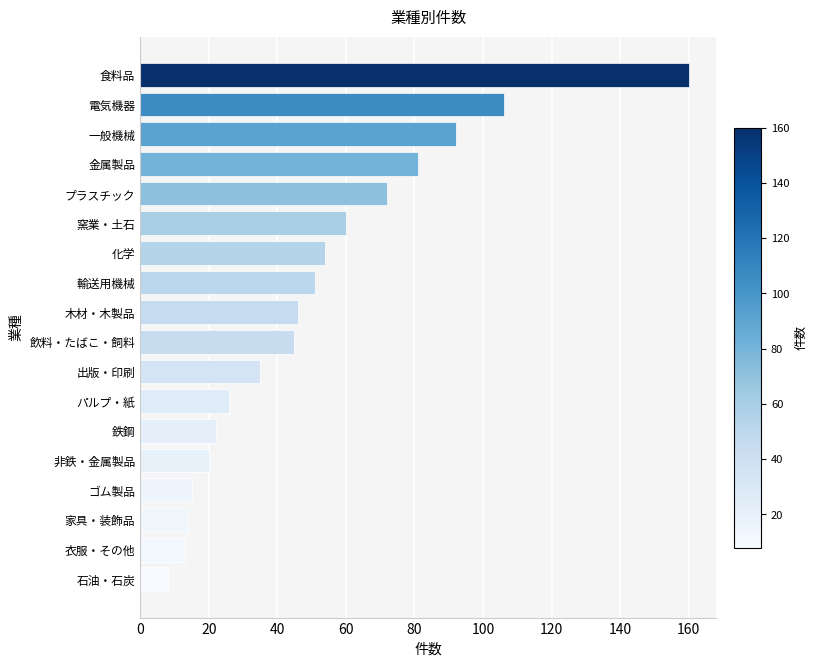

Which has a higher value, 化学 or 窯業・土石?

窯業・土石